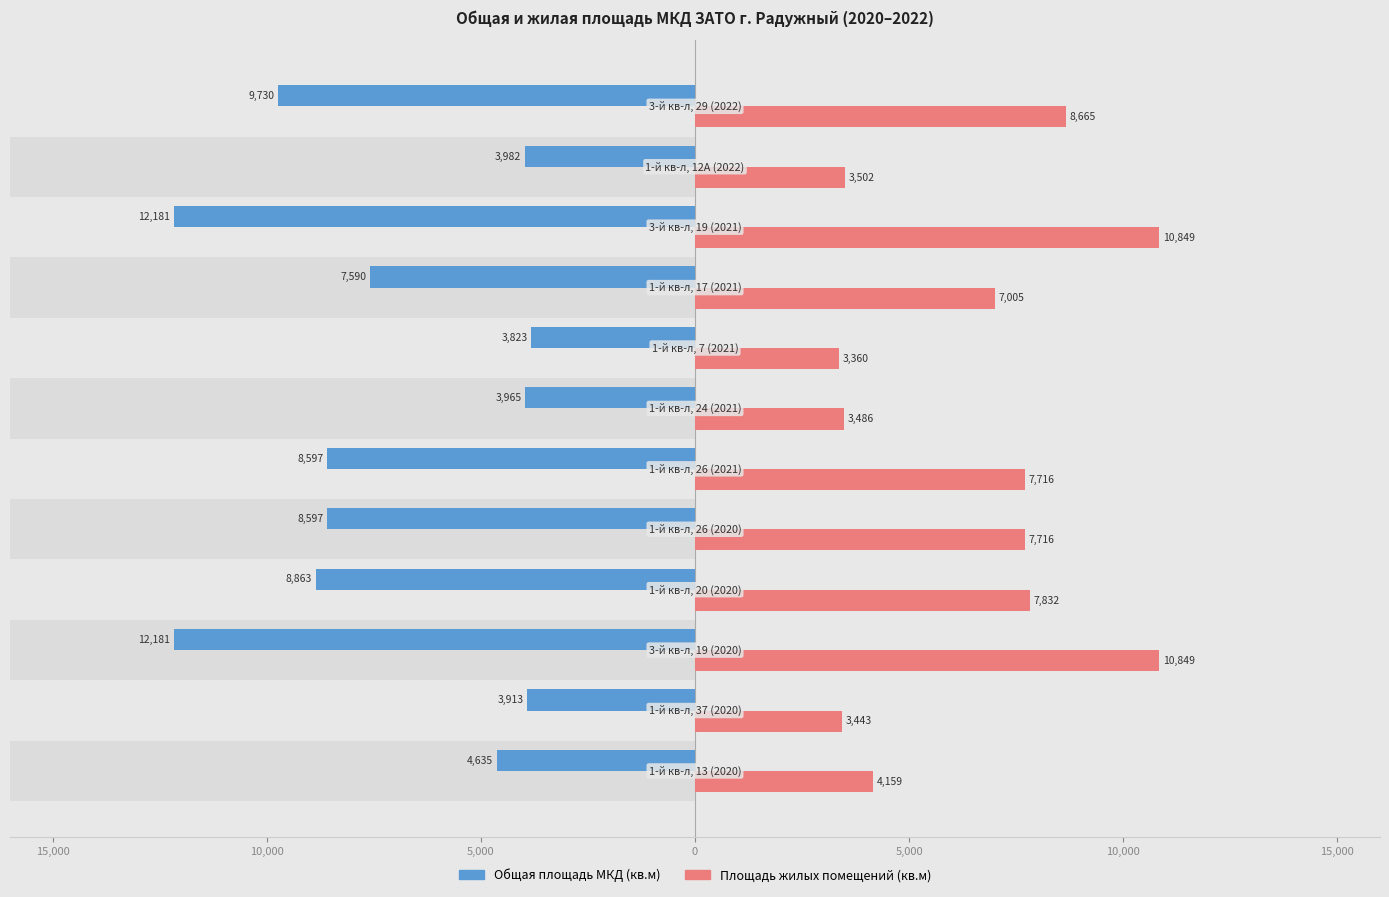

Between 5,000 and 5,000, which series saw the biggest shift?

Общая площадь МКД (кв.м)